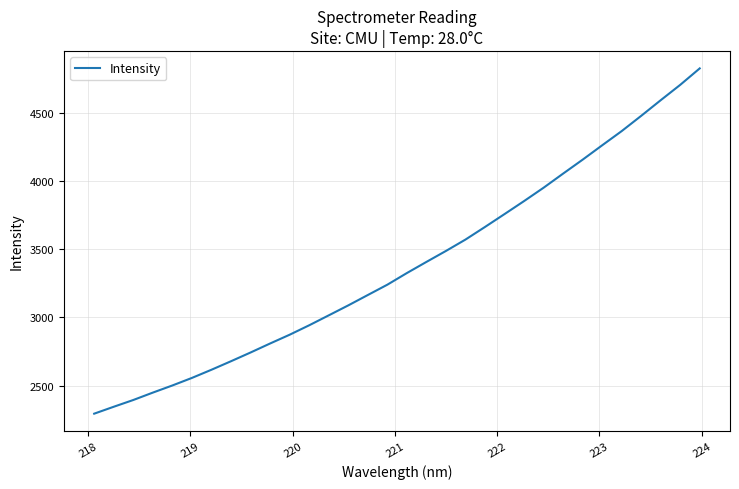

What is the greatest value displayed?

4826.7